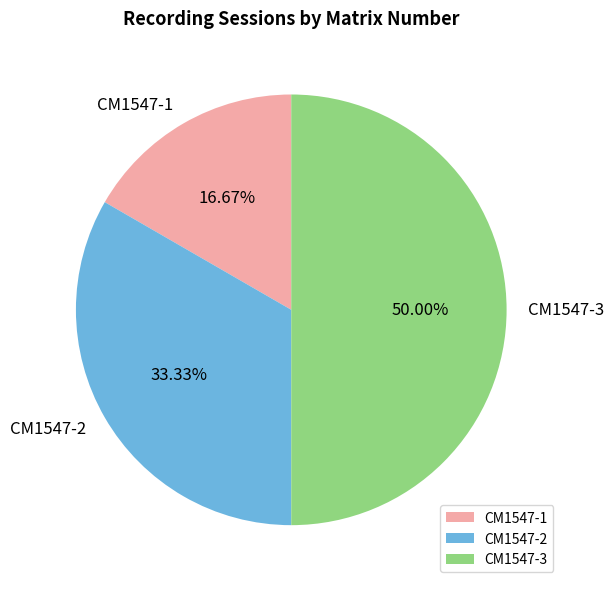

To the nearest percent, what is the combined percentage of CM1547-1 and CM1547-2?

50%